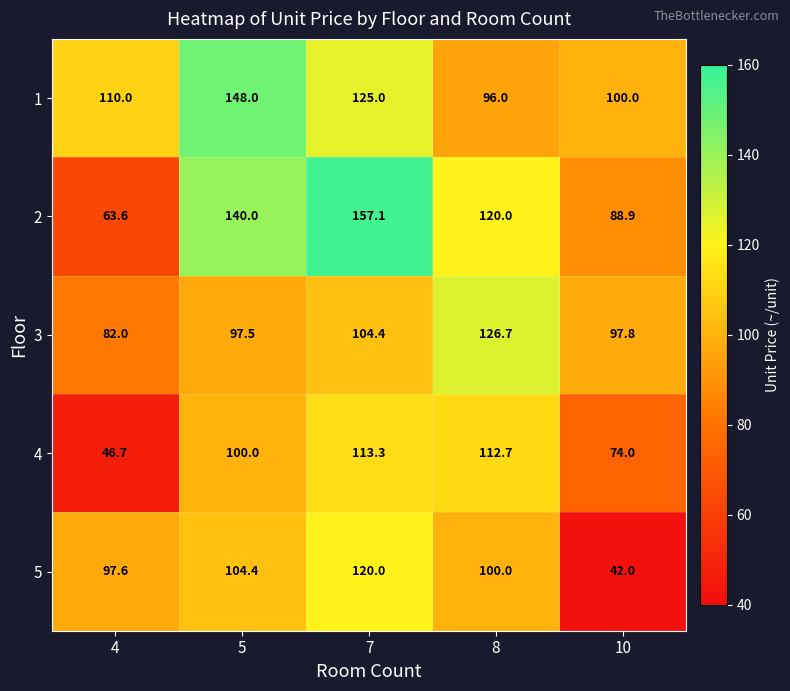

Which category has the highest value in the 1 series?

5